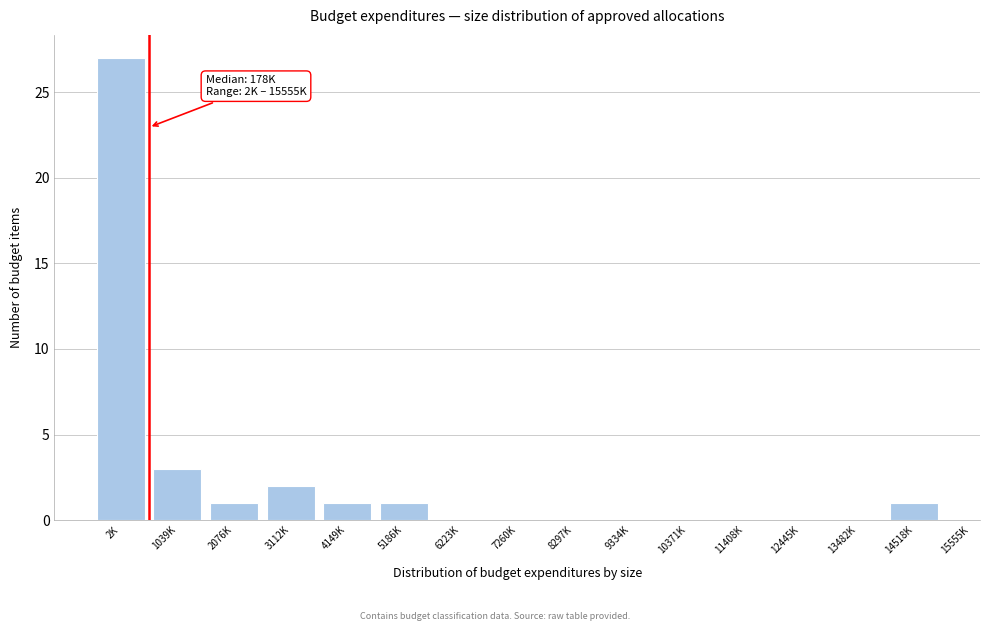

Reading left to right, extract all data points from this chart.

2K=27	1039K=3	2076K=1	3112K=2	4149K=1	5186K=1	6223K=0	7260K=0	8297K=0	9334K=0	10371K=0	11408K=0	12445K=0	13482K=0	14518K=1